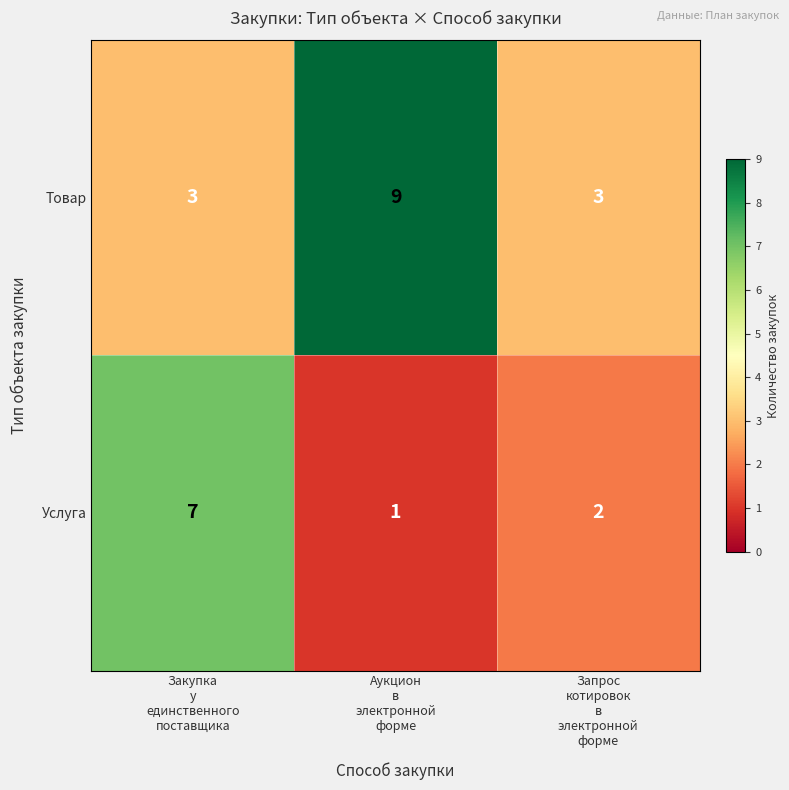

Rank the series by their average value, from lowest to highest.

Услуга, Товар